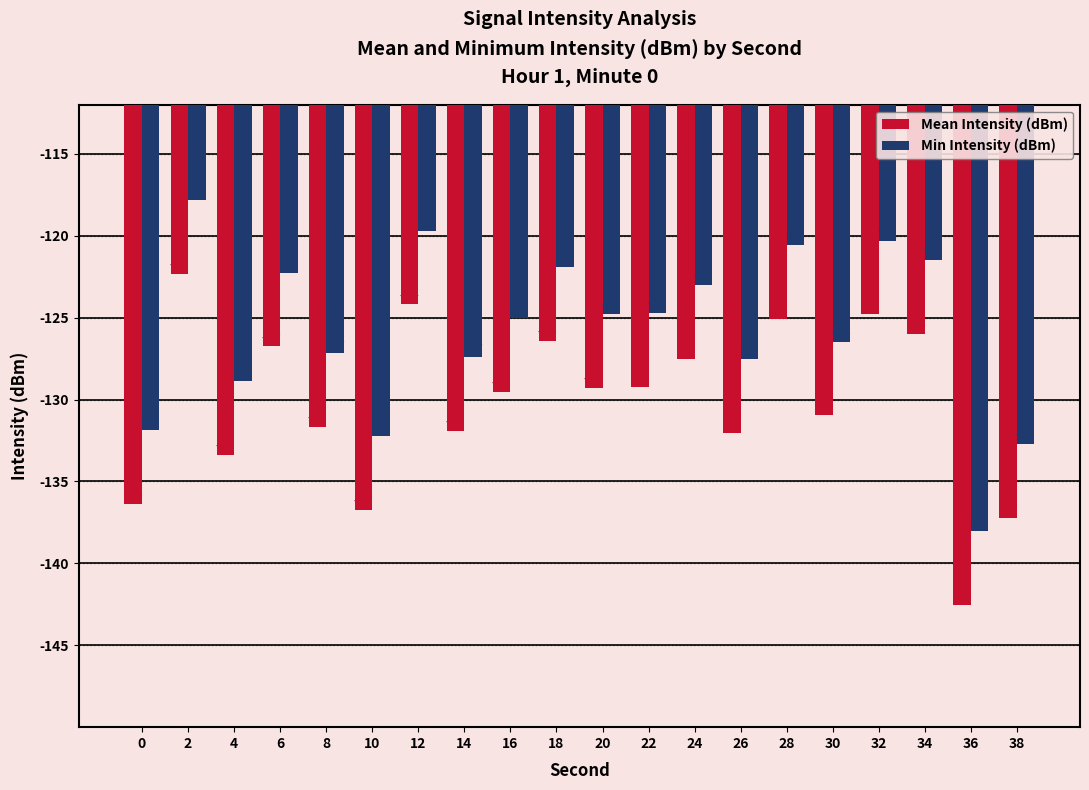

At which label does Min Intensity (dBm) reach its minimum?

36